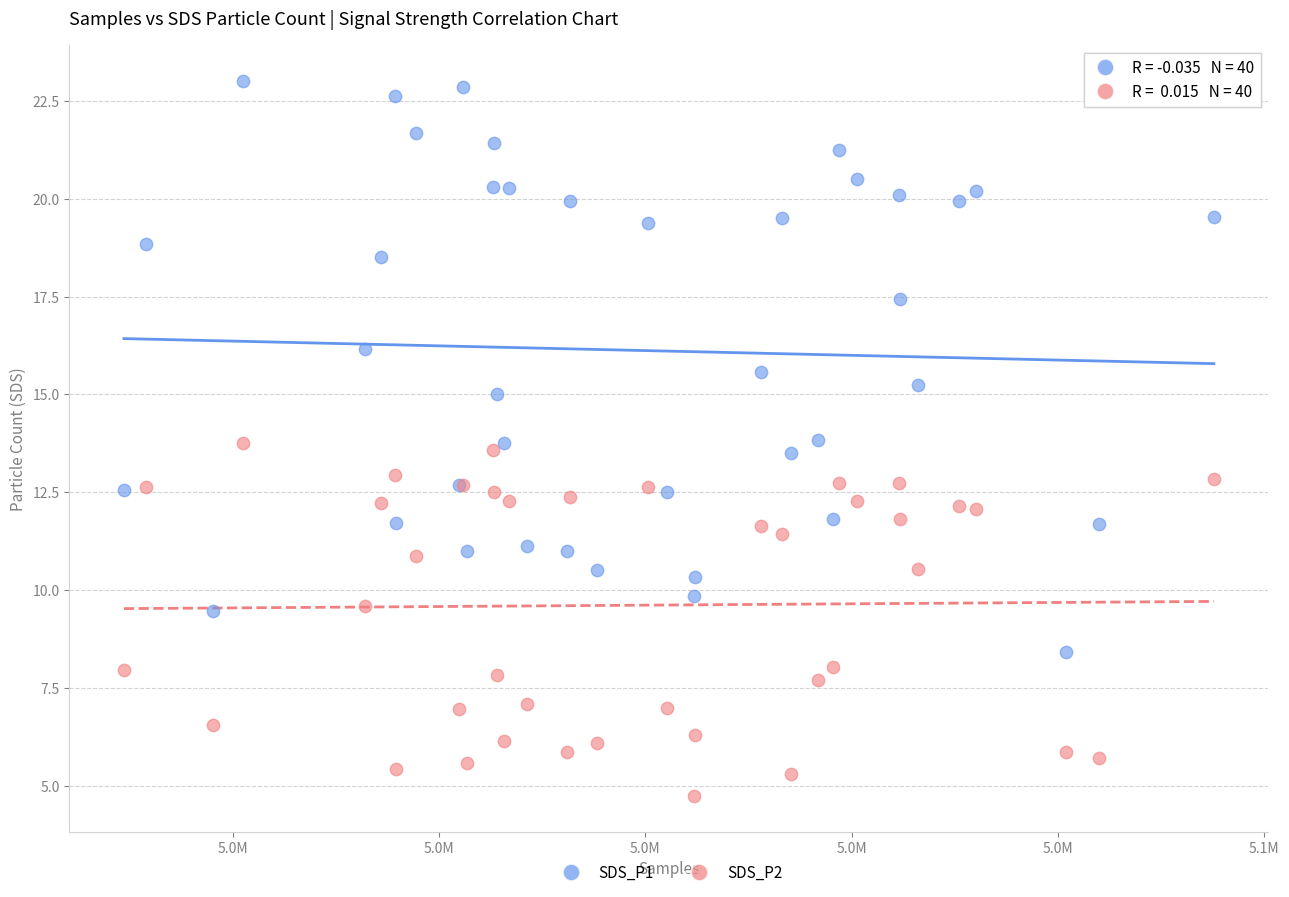

Which series has the widest spread of Y values?

SDS_P1